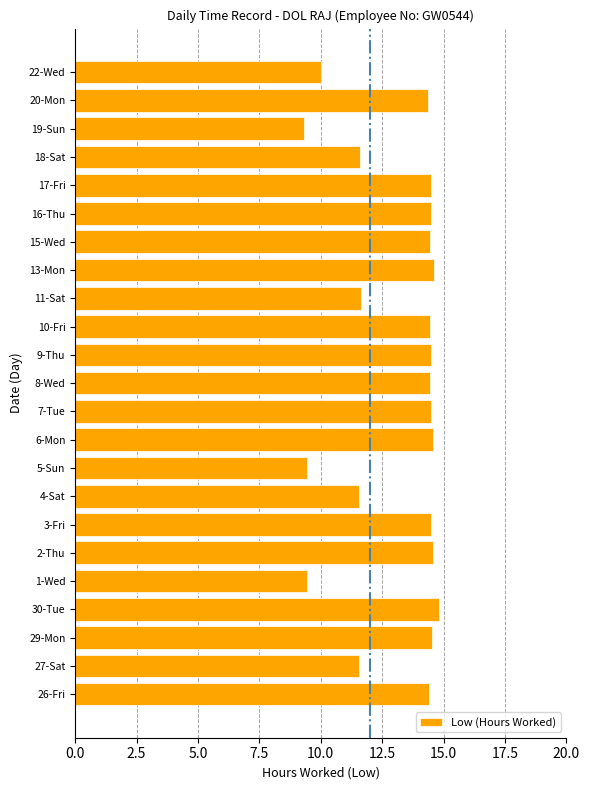

Read the value at 18-Sat.

11.6